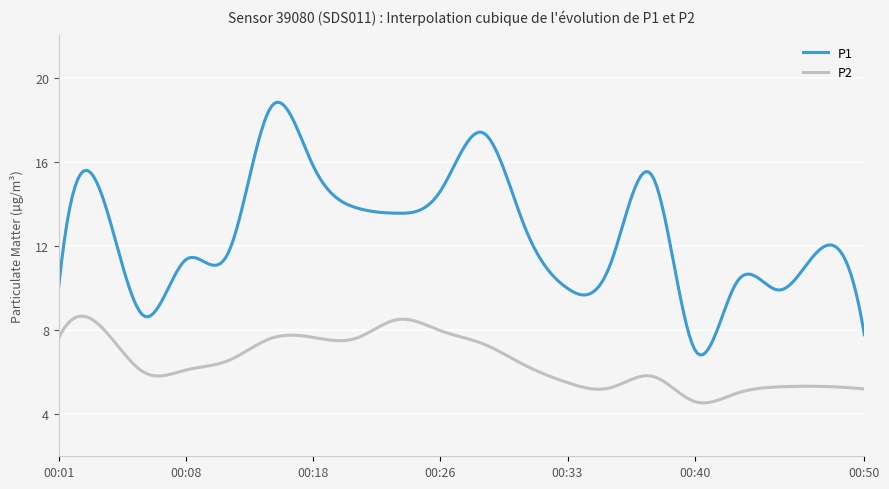

What is the highest value of the P1 series?

18.8